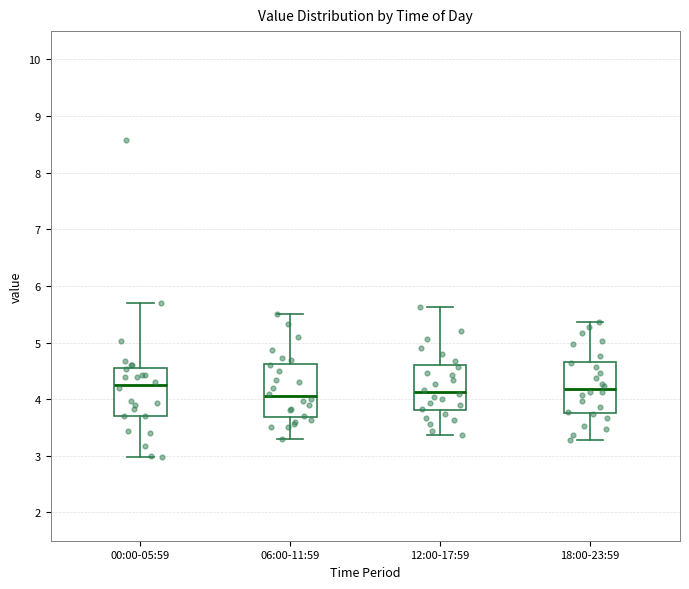

Reading left to right, read every box against the y-axis: the position of its median line, the range the box covers, and the ends of its whiskers. The values are not printed on the chart, so give them approximately, as read against the axis.

00:00-05:59: median 4.3, box 3.7 to 4.5, whiskers 3.0 to 5.7
06:00-11:59: median 4.1, box 3.7 to 4.6, whiskers 3.3 to 5.5
12:00-17:59: median 4.1, box 3.8 to 4.6, whiskers 3.4 to 5.6
18:00-23:59: median 4.2, box 3.8 to 4.7, whiskers 3.3 to 5.4